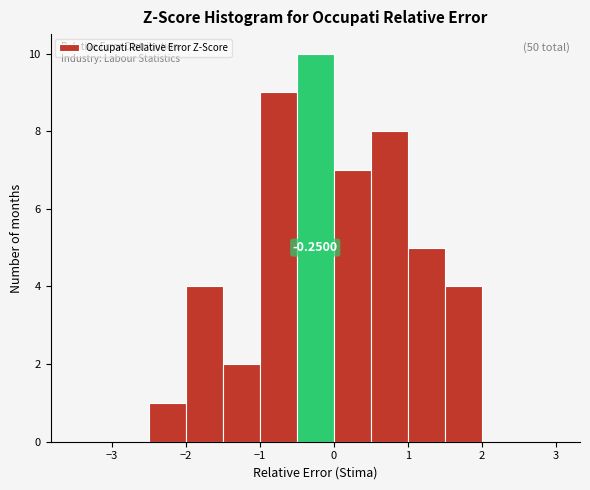

Which range on the x-axis has the tallest bar?

-0.5 to 0.0